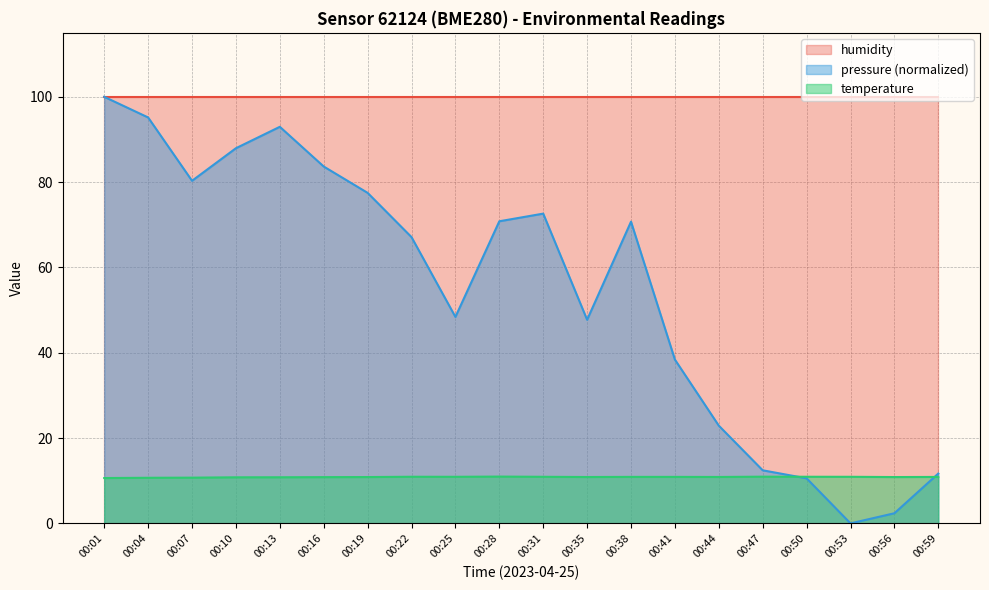

What is the maximum value for pressure?

100.0